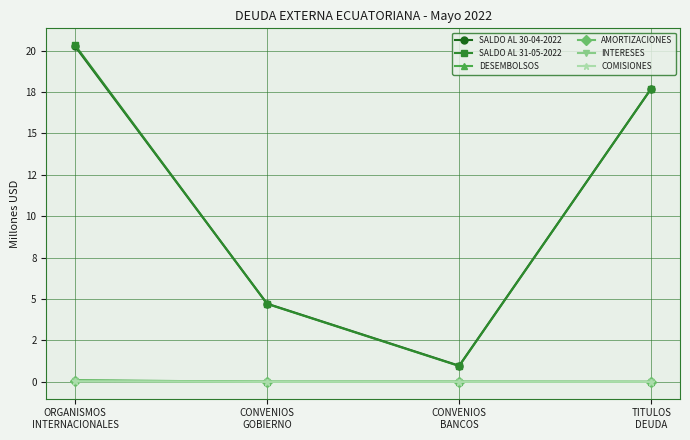

What are all the series names shown in the legend?

SALDO AL 30-04-2022, SALDO AL 31-05-2022, DESEMBOLSOS, AMORTIZACIONES, INTERESES, COMISIONES